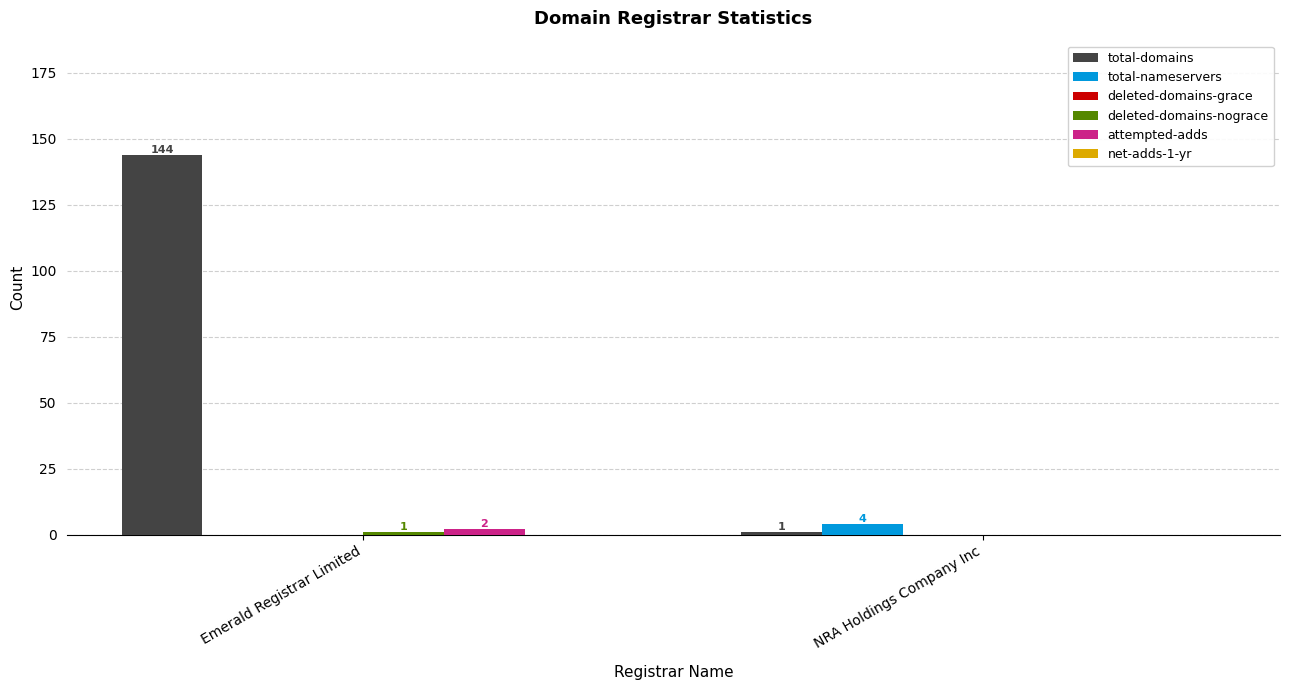

How many groups of bars are there?

2